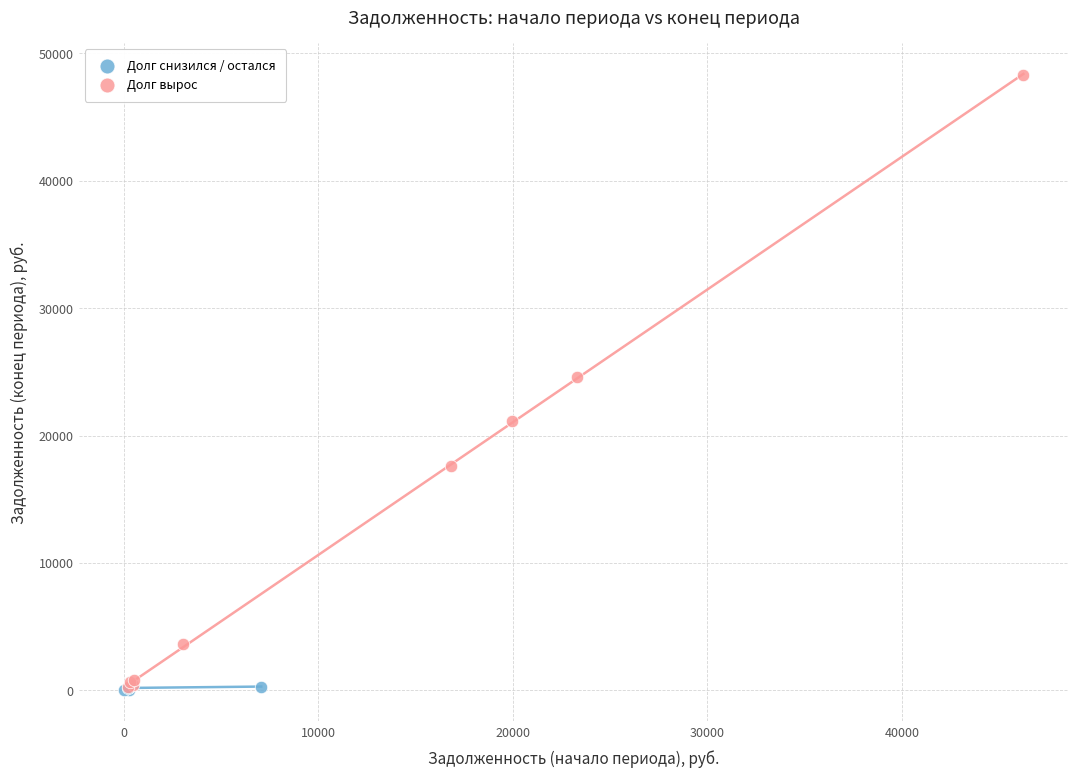

Which series reaches the maximum Y coordinate?

Долг вырос